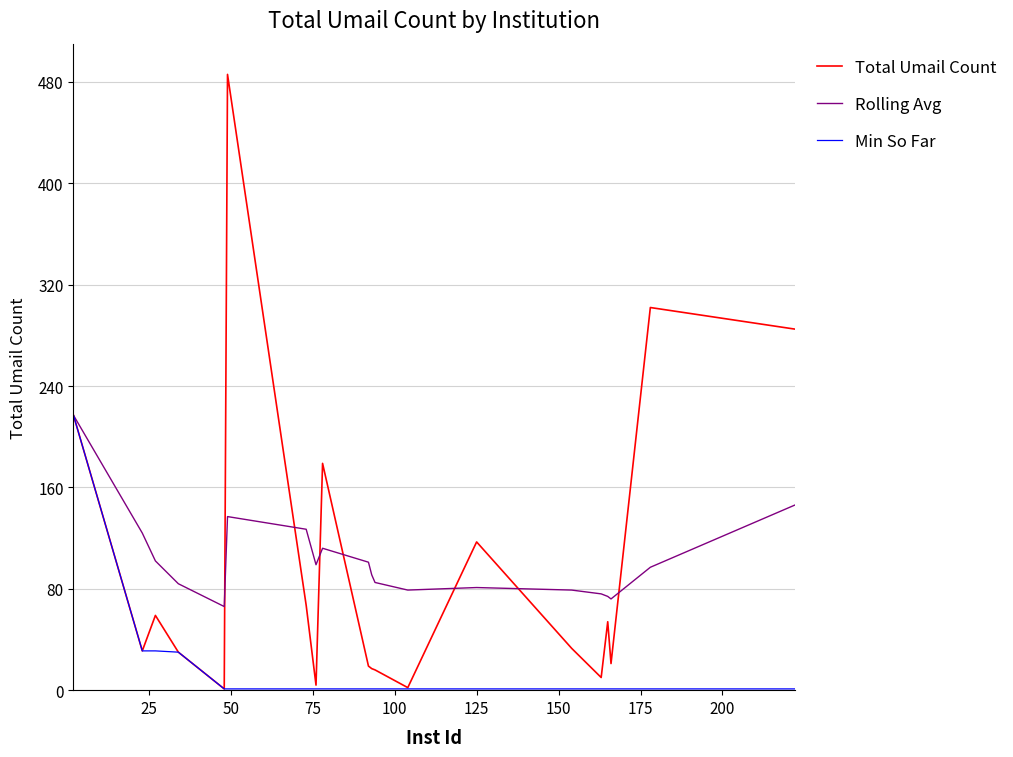

What is the sum of all Rolling Avg values?

2049